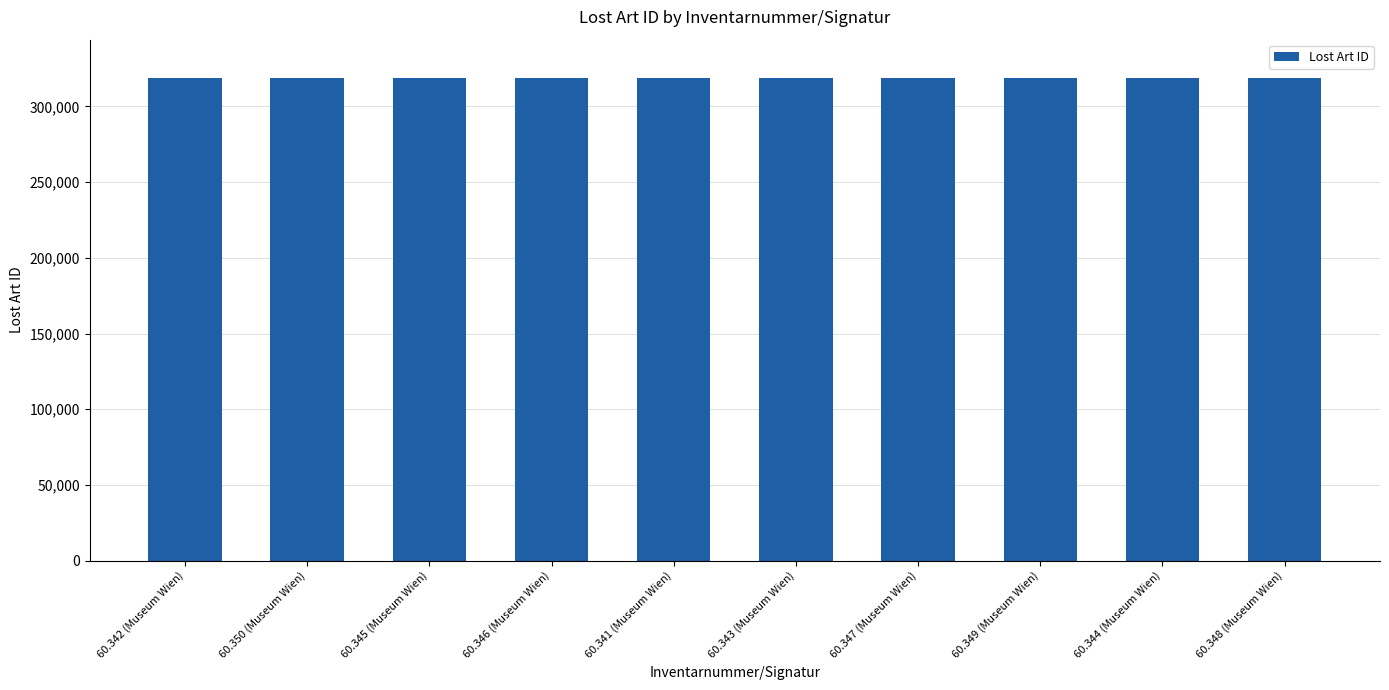

What is the value of the 4th bar from the left?

318642